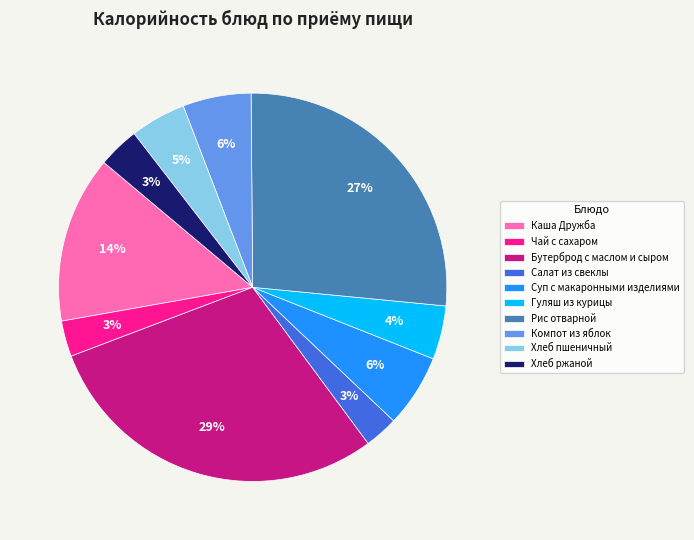

What is the ratio of the value at Салат из свеклы to the value at Бутерброд с маслом и сыром?

0.1